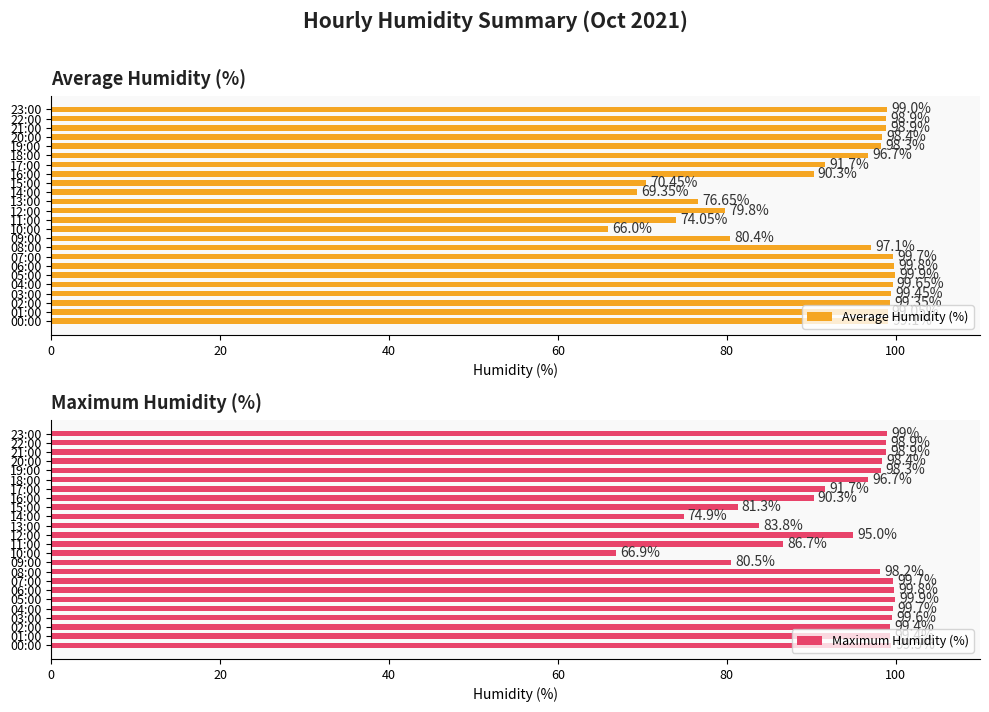

What is the difference between the Average Humidity (%) values at 08:00 and 07:00?

2.6